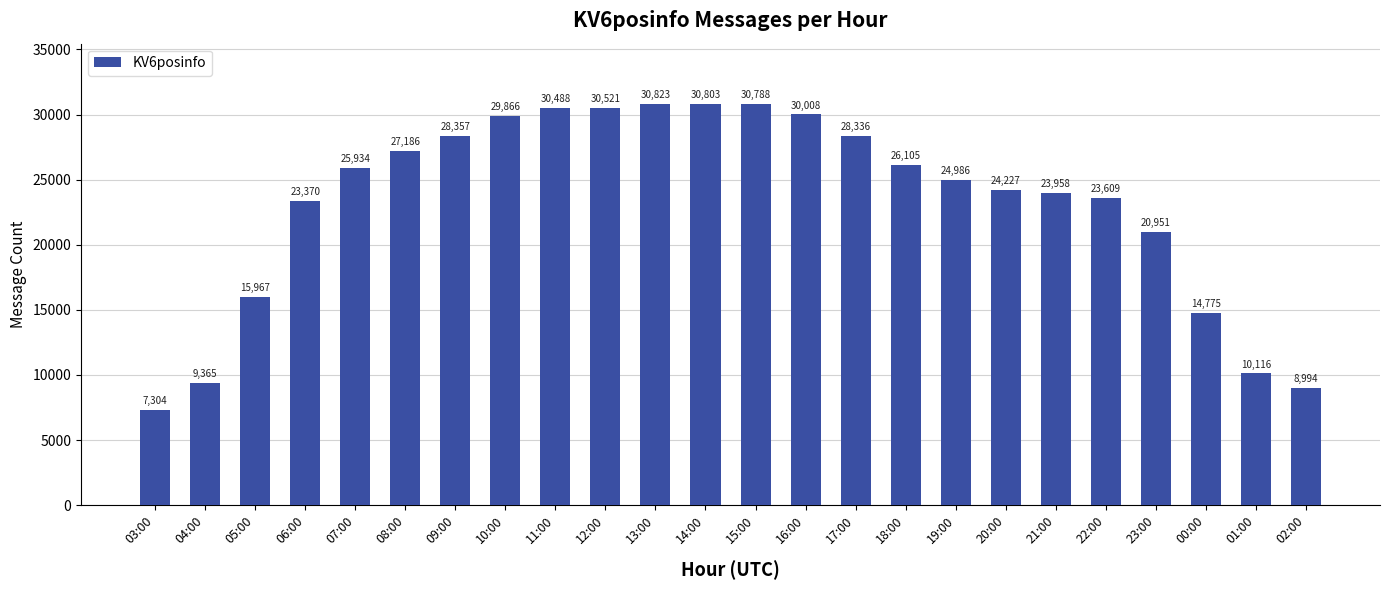

Rank the categories by value from highest to lowest.

13:00, 14:00, 15:00, 12:00, 11:00, 16:00, 10:00, 09:00, 17:00, 08:00, 18:00, 07:00, 19:00, 20:00, 21:00, 22:00, 06:00, 23:00, 05:00, 00:00, 01:00, 04:00, 02:00, 03:00